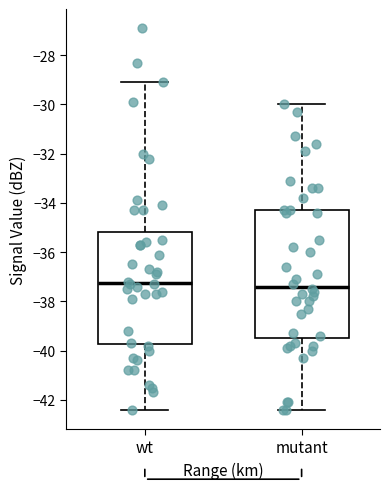

Which box is the tallest, from its lower edge to its upper edge?

mutant